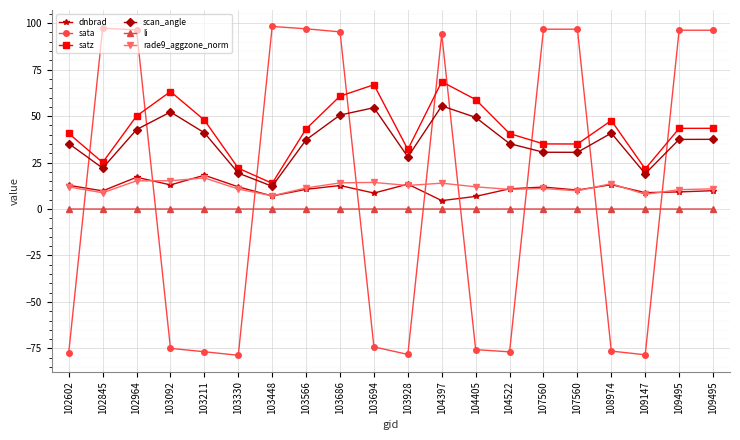

Is the value of rade9_aggzone_norm at 104522 greater than the value of scan_angle at 107560?

No